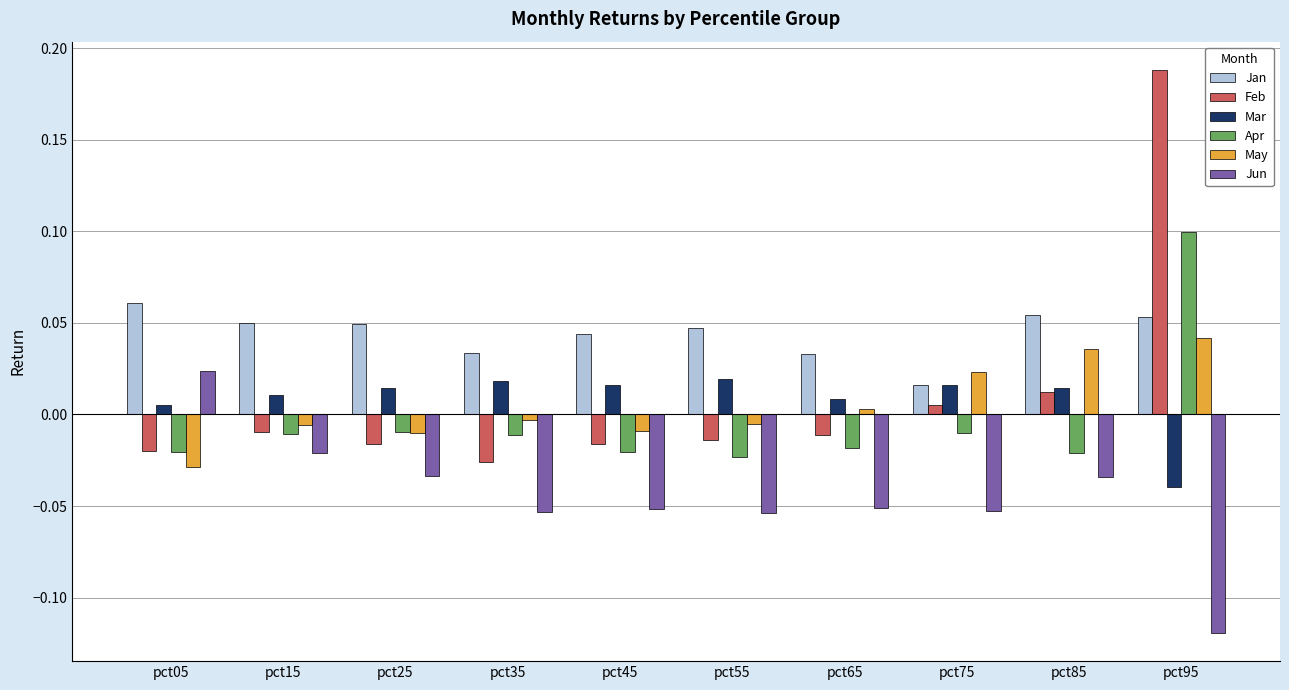

Which series has the largest range (max minus min)?

Feb